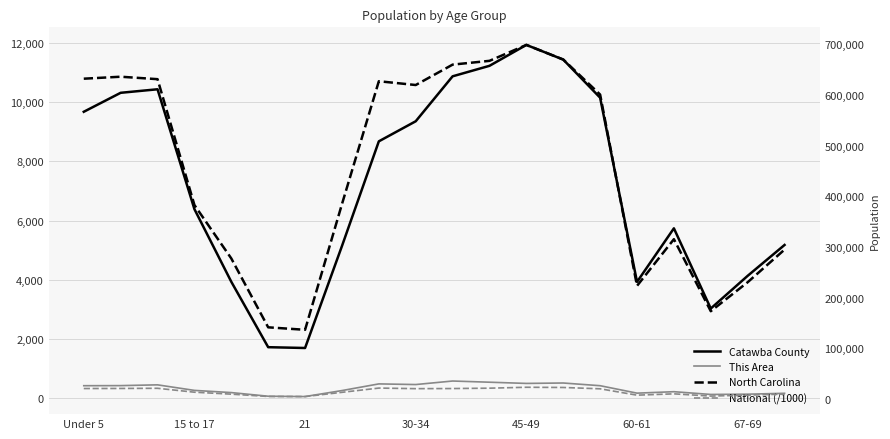

True or false: National (/1000) and Catawba County intersect in this chart.

False